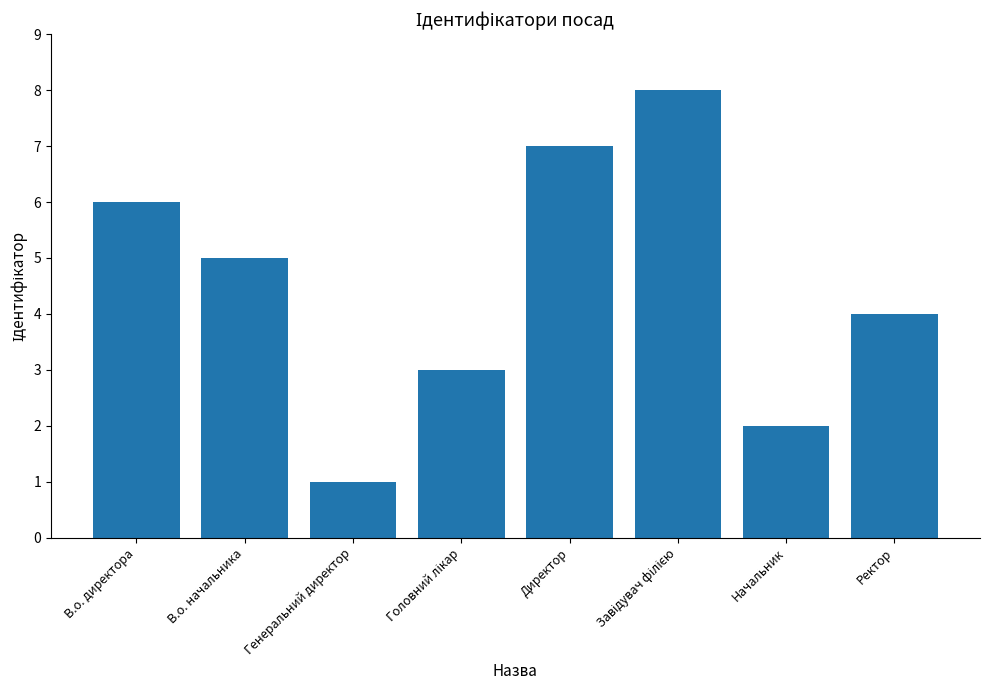

What is the ratio of the value at В.о. начальника to the value at Начальник?

2.5